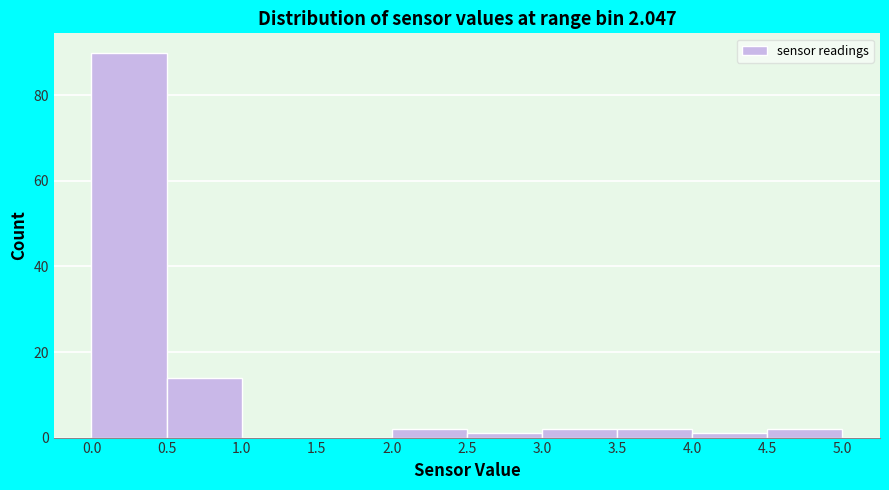

Which range on the x-axis has the tallest bar?

0.0 to 0.5